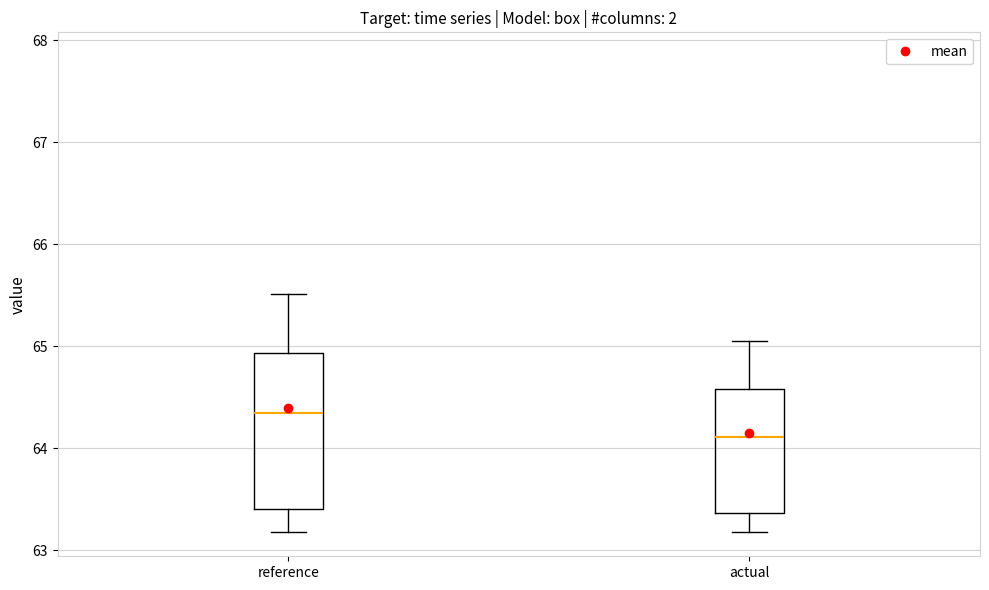

Reading left to right, read every box against the y-axis: the position of its median line, the range the box covers, and the ends of its whiskers. The values are not printed on the chart, so give them approximately, as read against the axis.

reference: median 64.3, box 63.4 to 64.9, whiskers 63.2 to 65.5
actual: median 64.1, box 63.4 to 64.6, whiskers 63.2 to 65.0